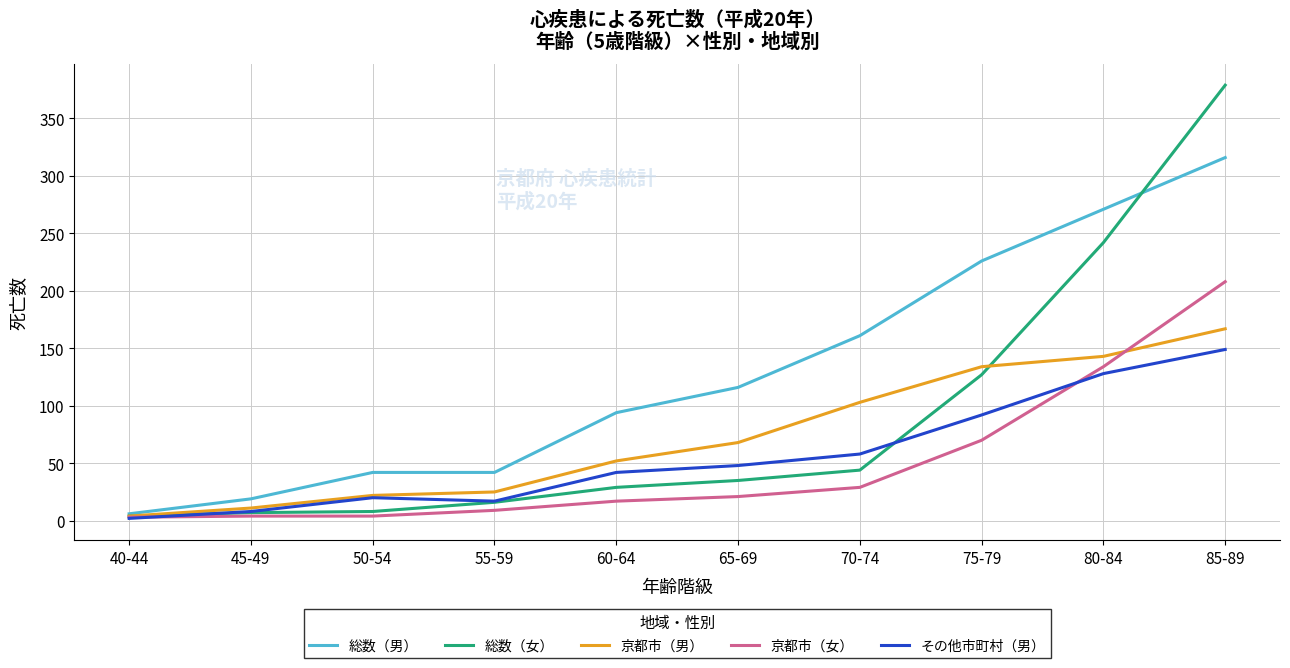

How many distinct data groups are displayed?

5